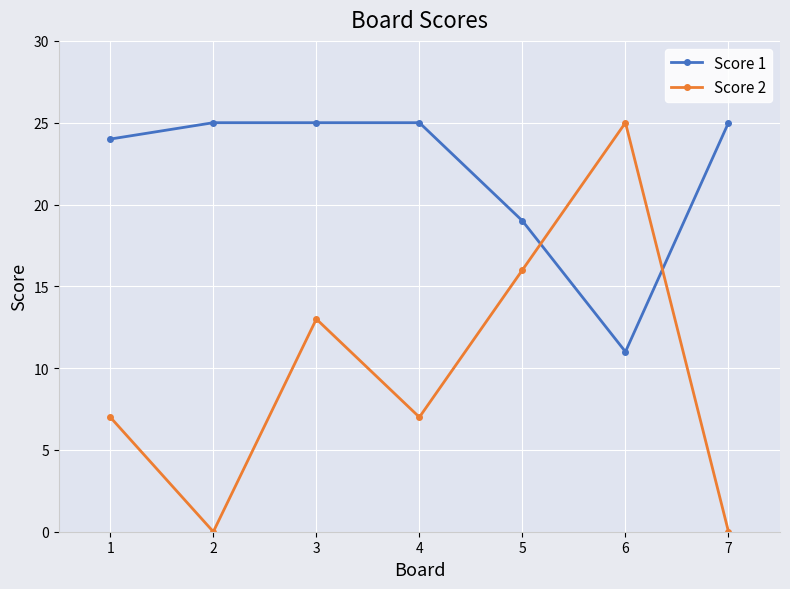

What is the total value across all series at 5?

35